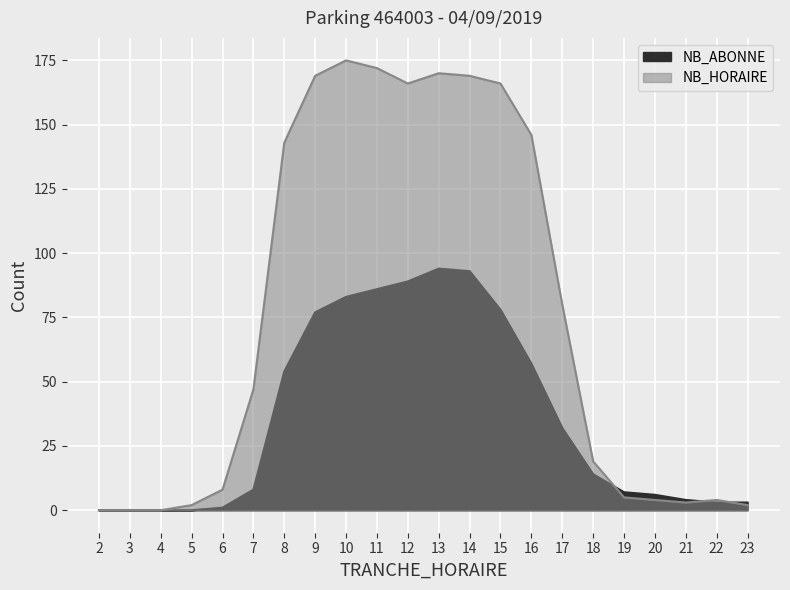

How many positive values does the NB_HORAIRE series have?

19